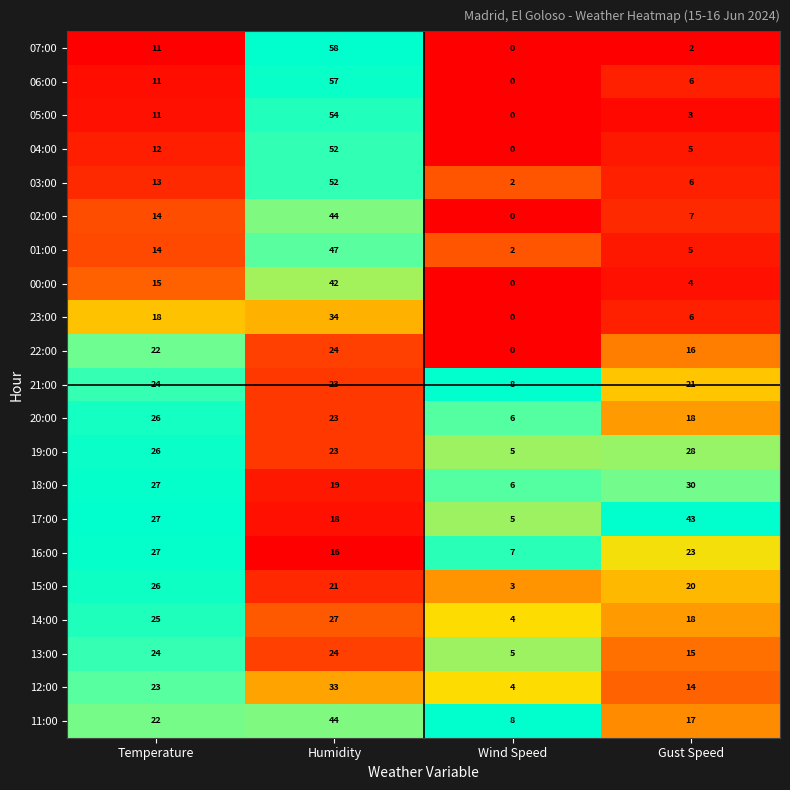

Which series has the widest spread of values?

07:00